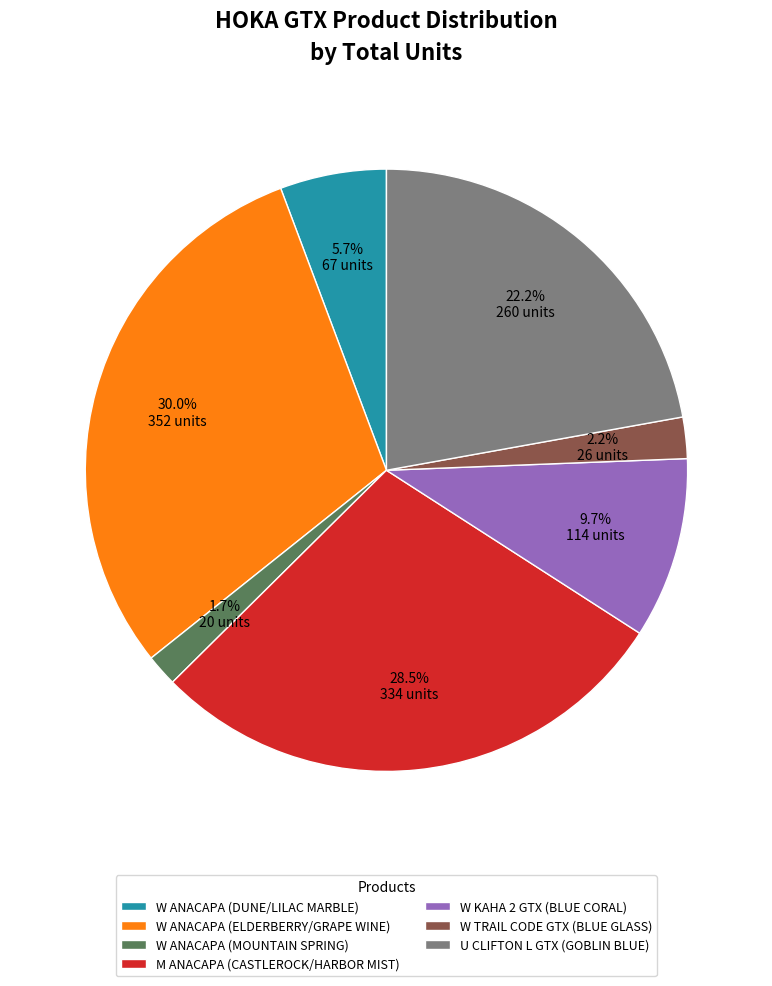

Count the number of slices in the pie.

7